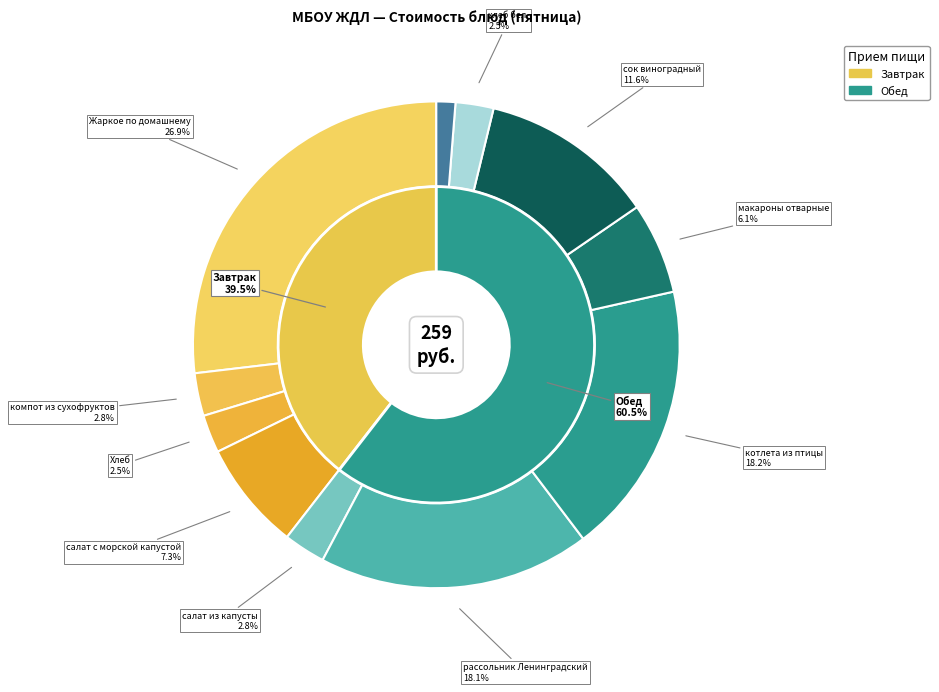

What percentage is the Обед - хлеб бел. slice, to the nearest percent?

3%